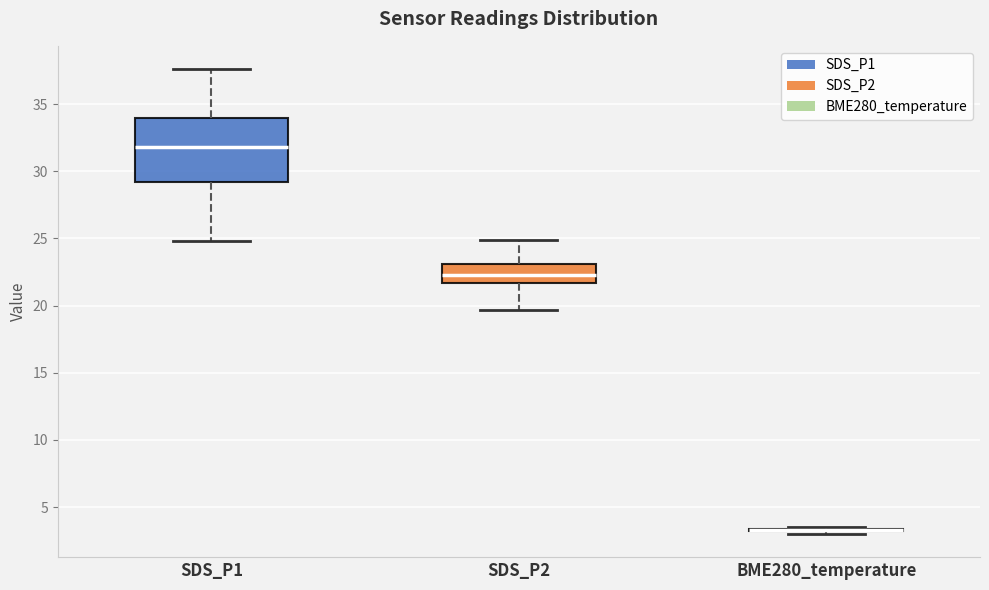

Comparing the boxes themselves (not the whiskers), which one is the tallest?

SDS_P1